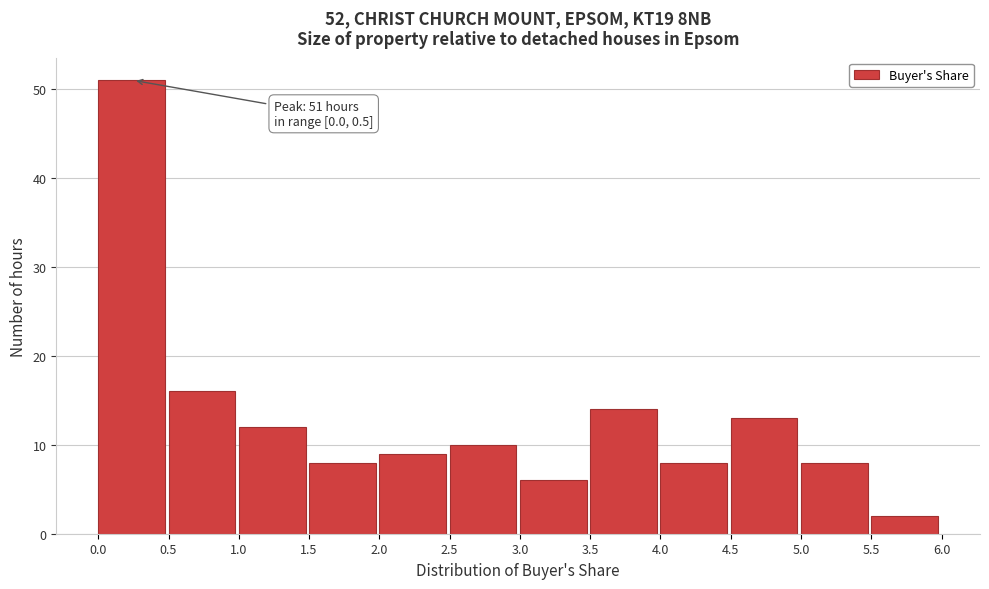

Which range on the x-axis has the tallest bar?

0.0 to 0.5